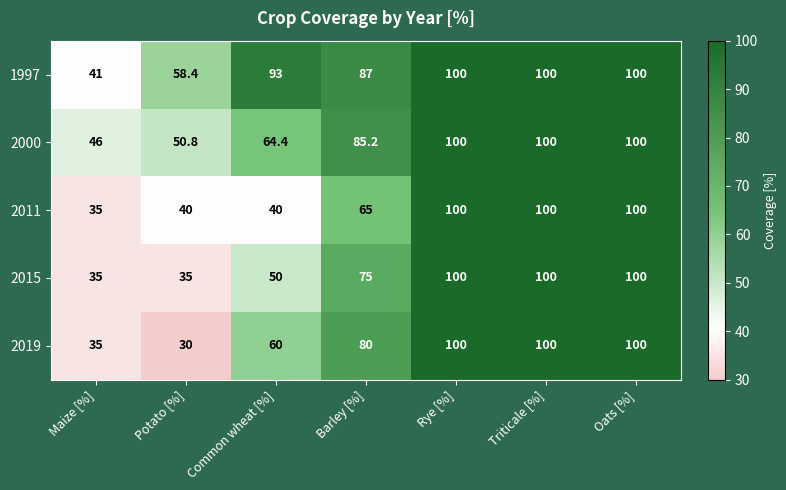

What is the total value across all series at Triticale [%]?

500.0